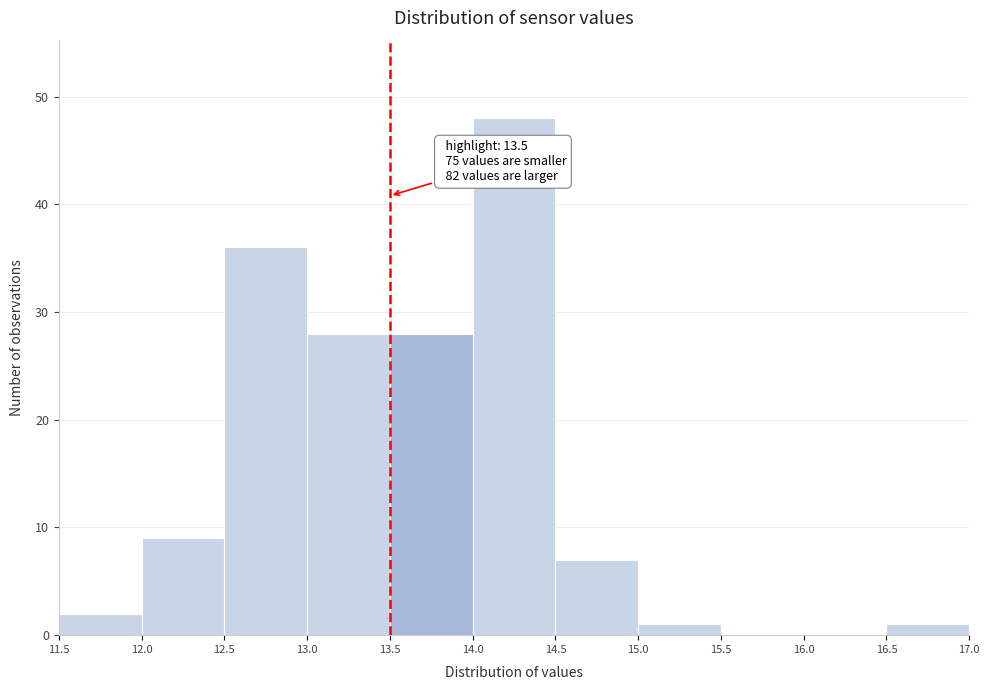

Which range on the x-axis has the tallest bar?

14.0 to 14.5